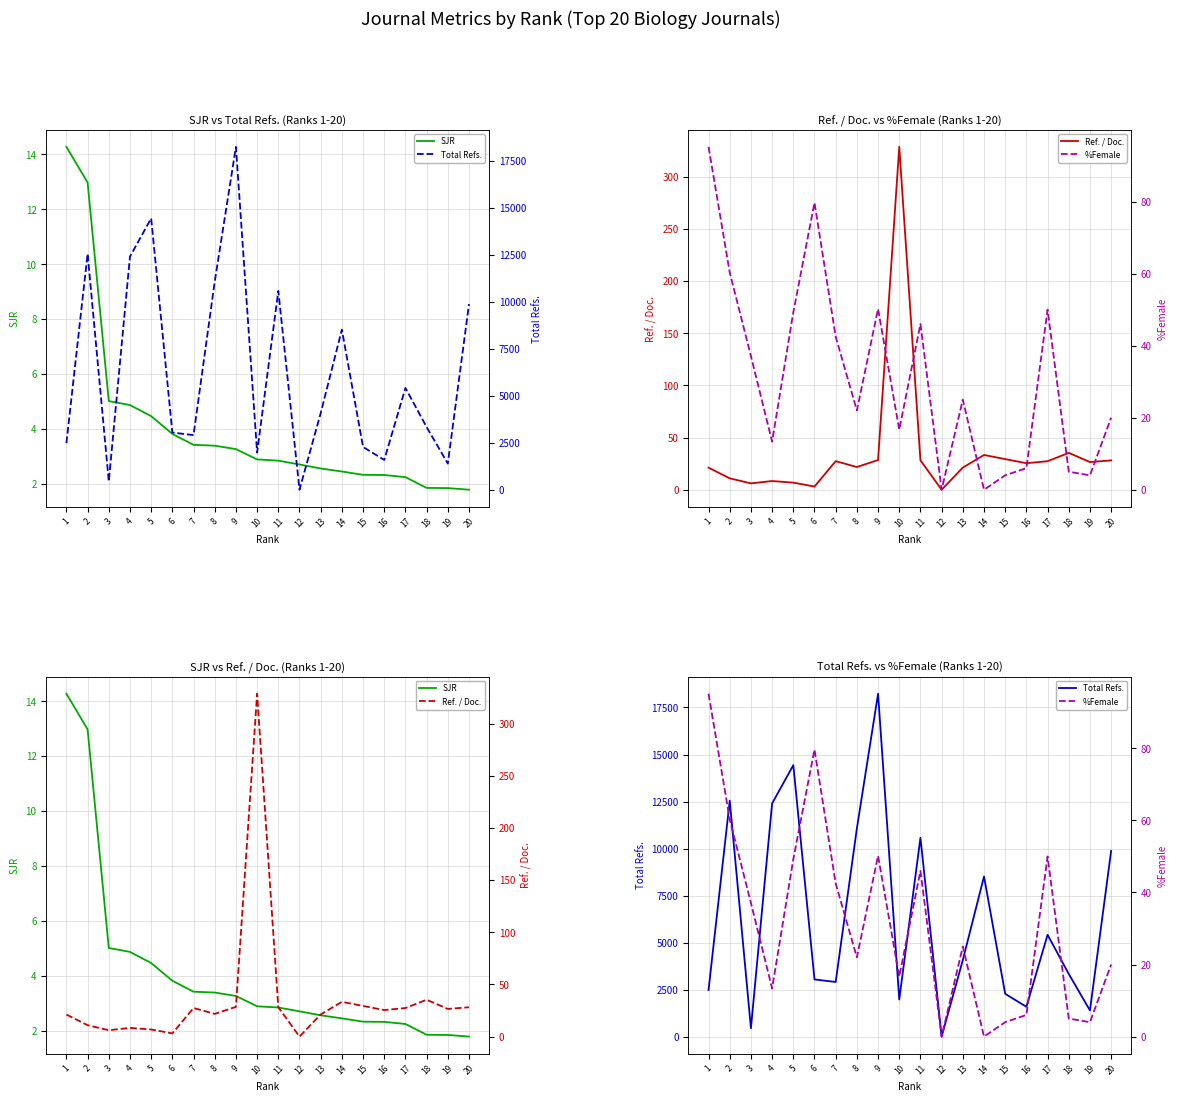

How many categories are shown in the chart?

20